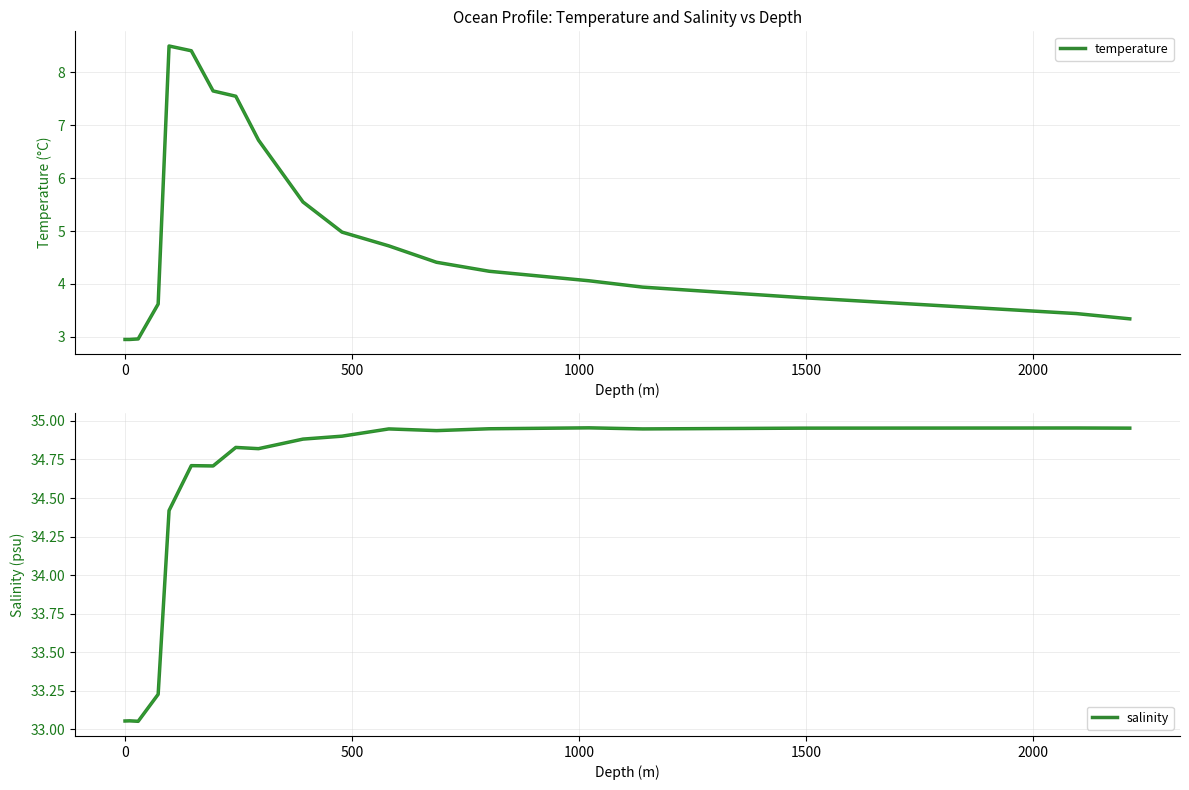

What is the difference between the maximum and minimum values in the salinity series?

1.9